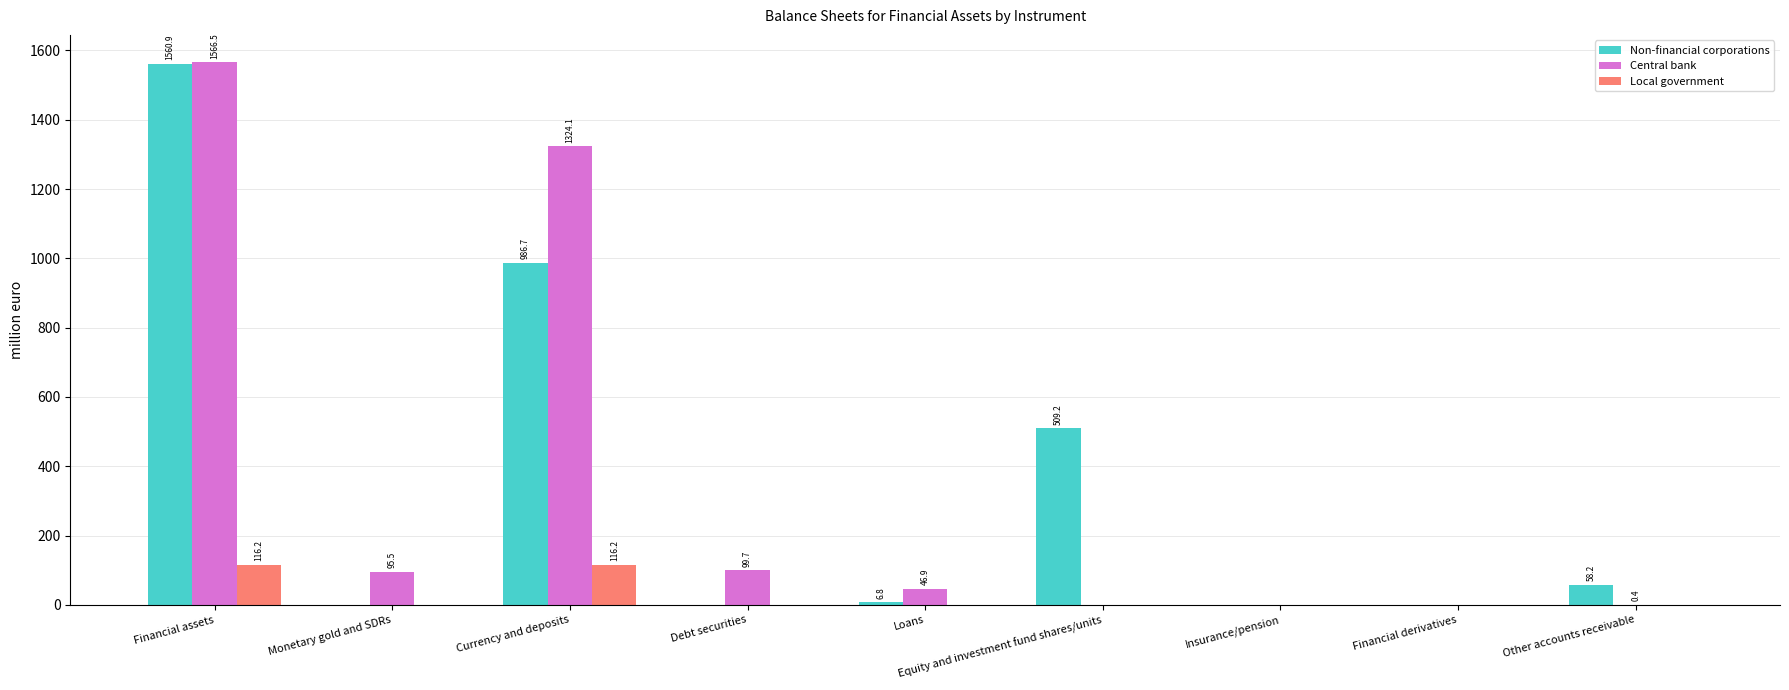

What is the sum of all Non-financial corporations values?

3121.8